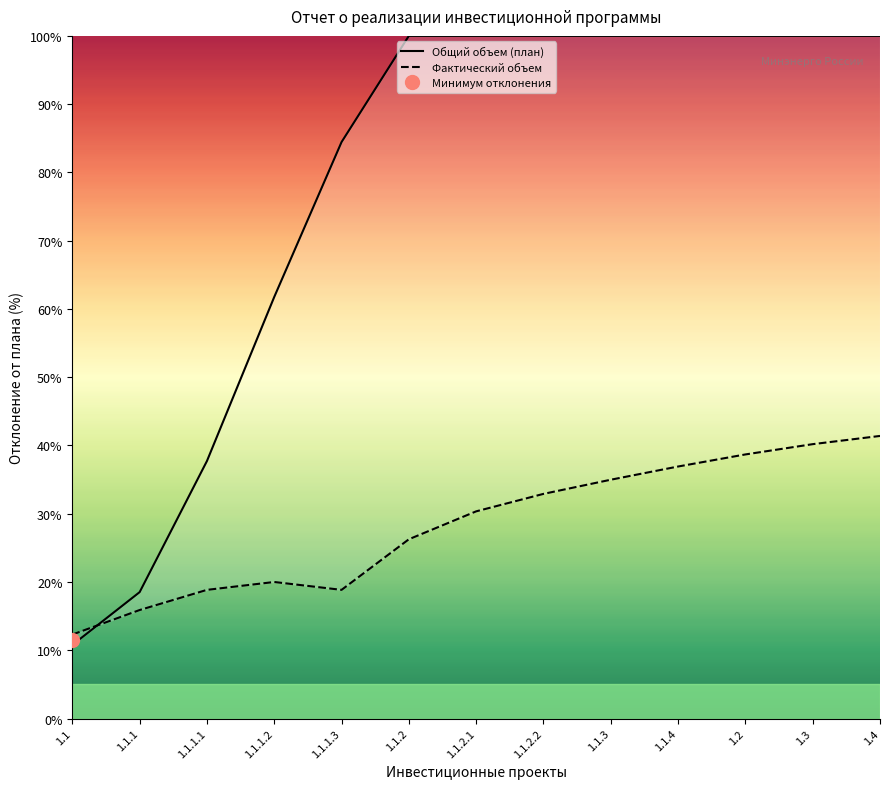

Where do Общий объем (план) and Фактический объем first cross each other?

1.1 and 1.1.1